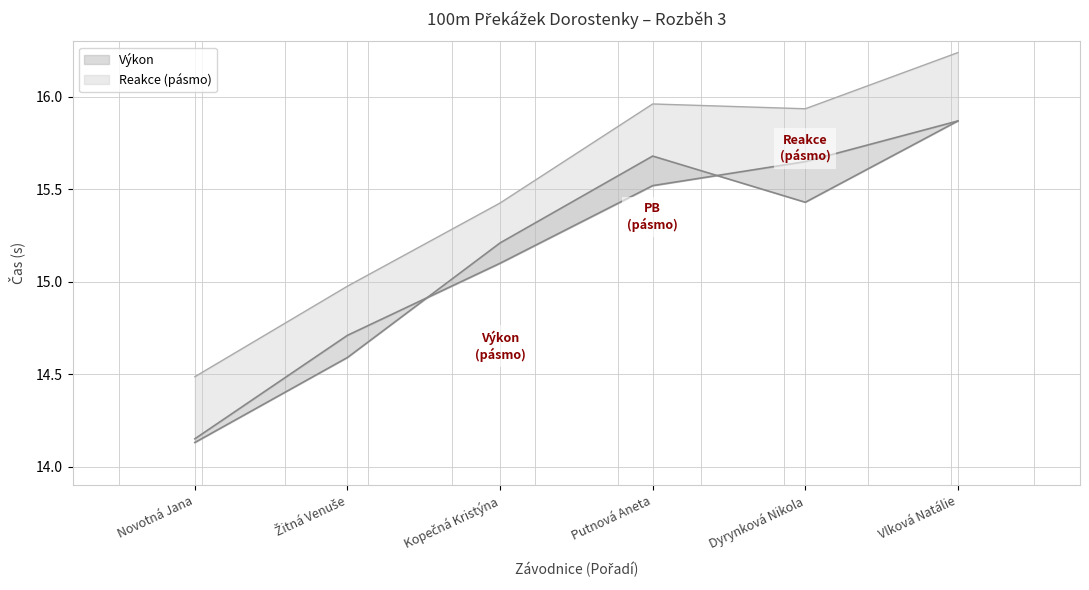

List the labels in order of Výkon value, largest first.

Vlková Natálie, Dyrynková Nikola, Putnová Aneta, Kopečná Kristýna, Žitná Venuše, Novotná Jana